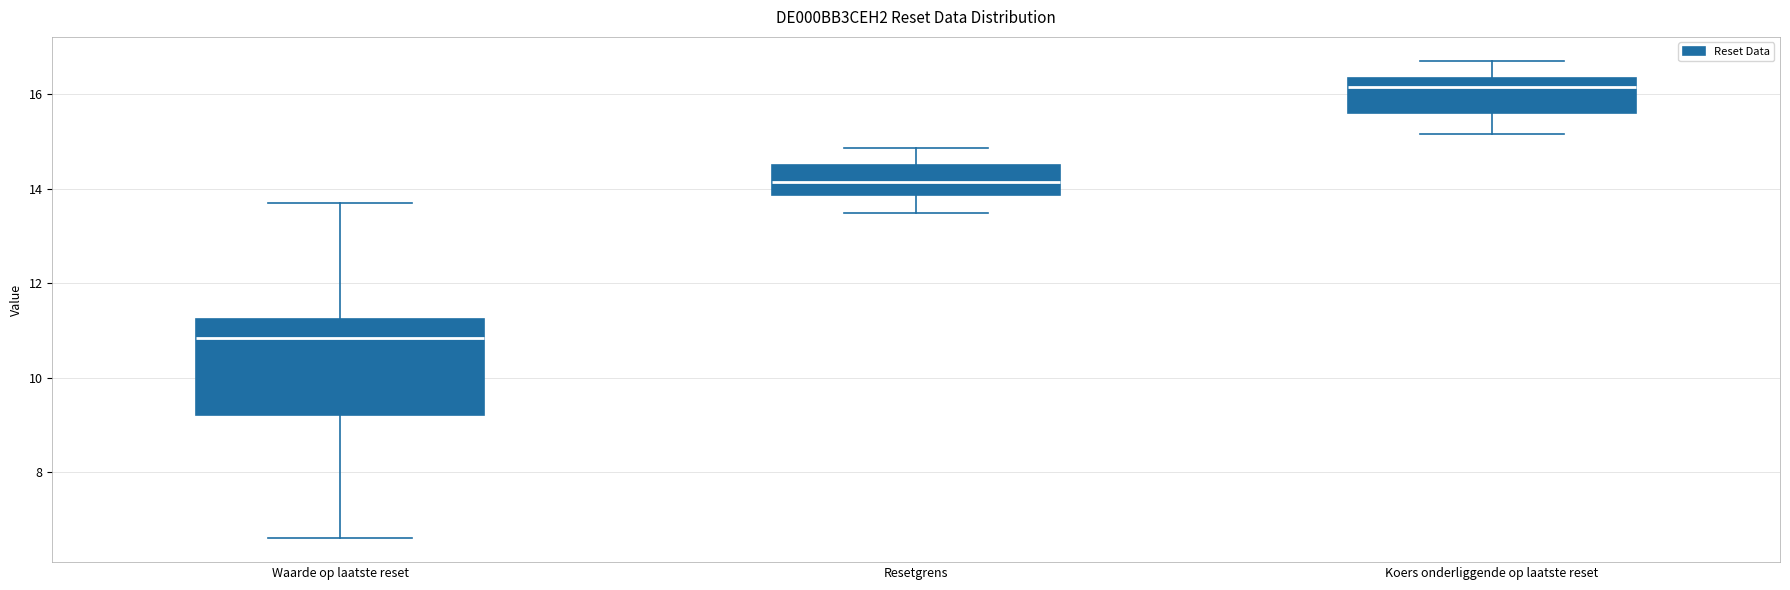

Reading left to right, read every box against the y-axis: the position of its median line, the range the box covers, and the ends of its whiskers. The values are not printed on the chart, so give them approximately, as read against the axis.

Waarde op laatste reset: median 10.8, box 9.2 to 11.2, whiskers 6.6 to 13.6
Resetgrens: median 14.2, box 13.8 to 14.4, whiskers 13.4 to 14.8
Koers onderliggende op laatste reset: median 16.2, box 15.6 to 16.4, whiskers 15.2 to 16.8